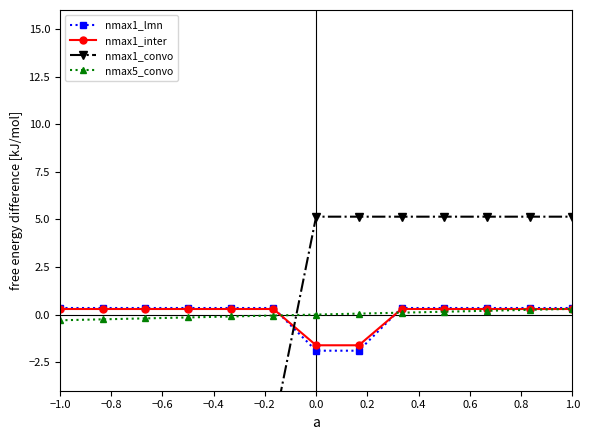

True or false: nmax1_convo has a value of 1.9 at 0.8.

False